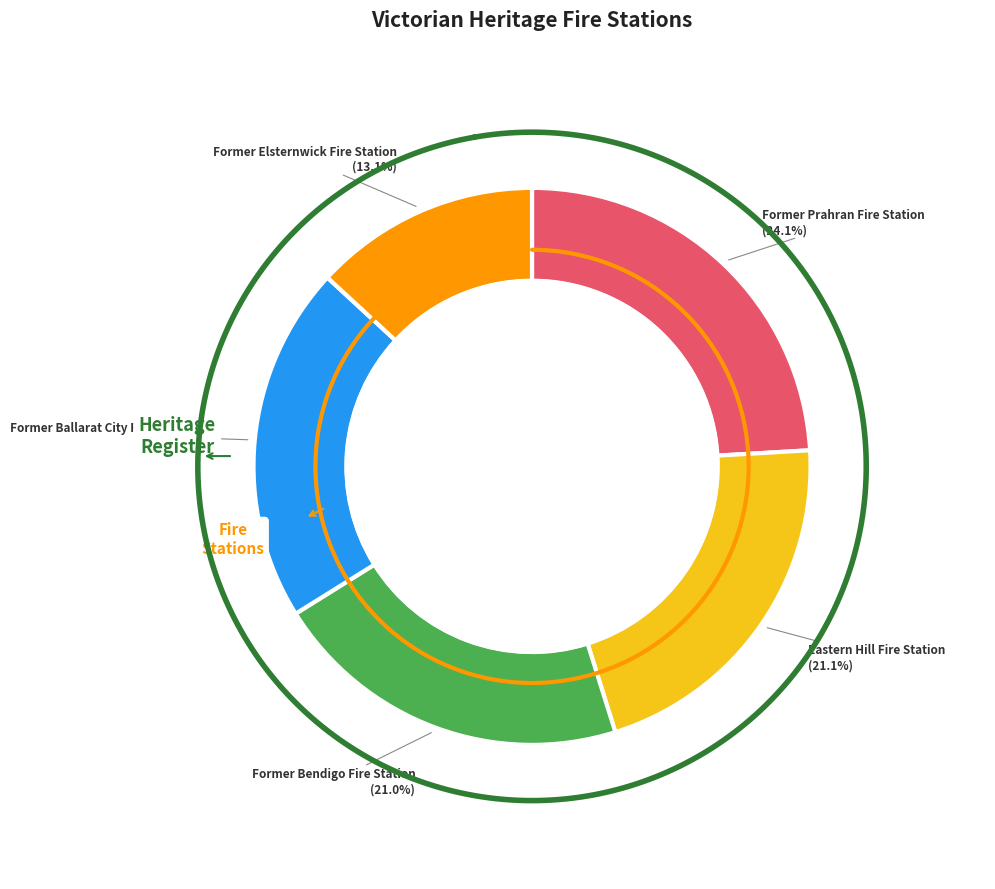

Which has a higher value, FORMER BALLARAT CITY FIRE STATION or FORMER ELSTERNWICK FIRE STATION?

FORMER BALLARAT CITY FIRE STATION